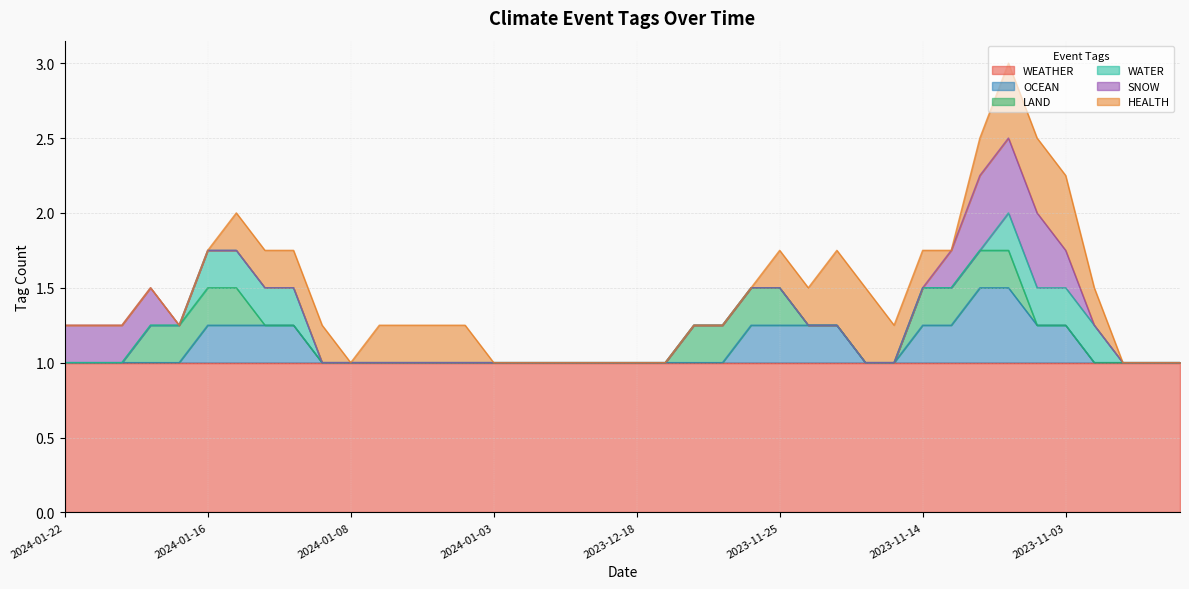

True or false: LAND and OCEAN cross at least once.

False